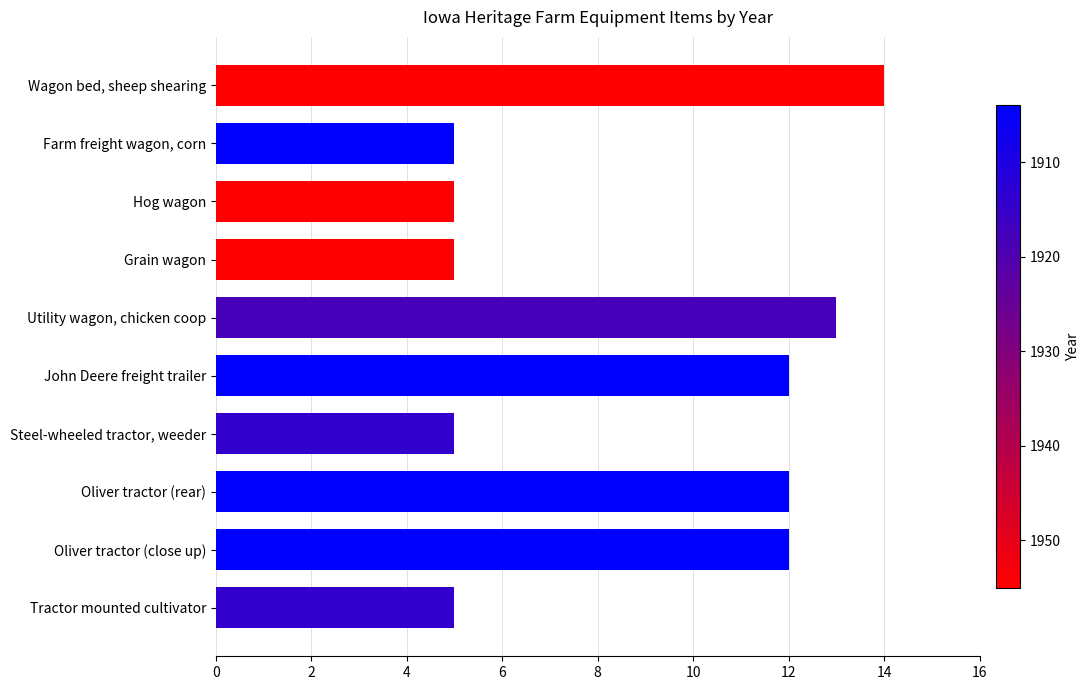

Reading bottom to top, extract all data points from this chart.

5	12	12	5	12	13	5	5	5	14